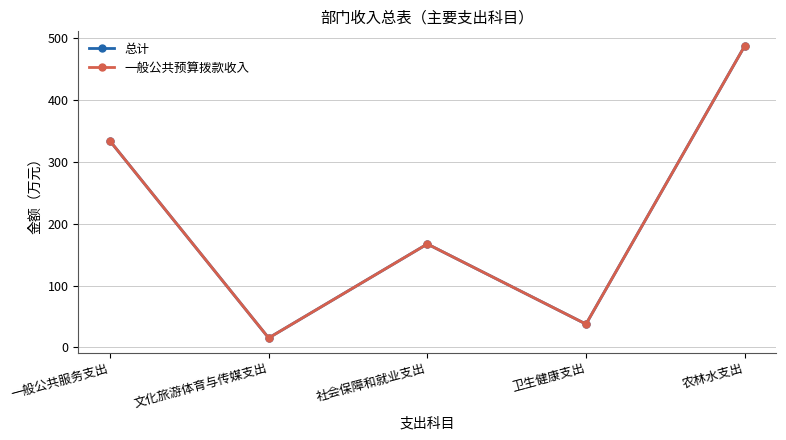

How many interior local peaks does the 总计 series have?

1